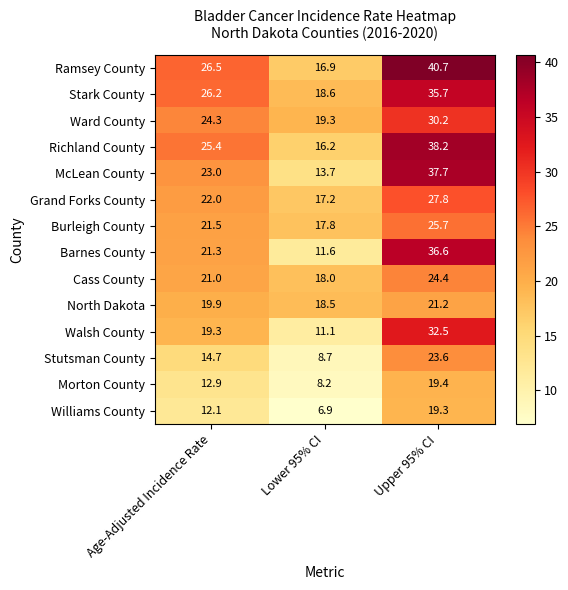

What is the greatest value displayed?

40.7